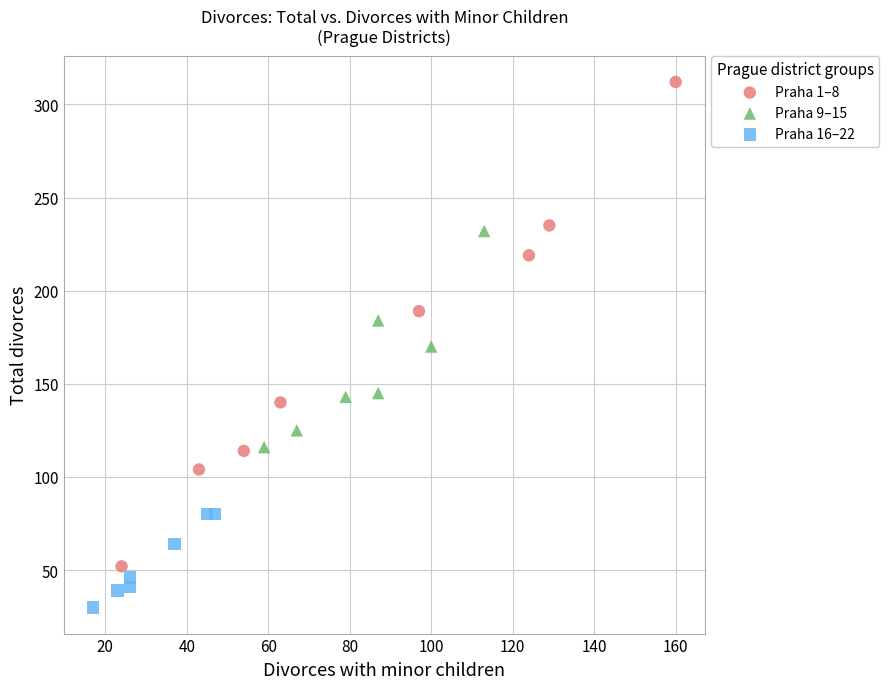

Which series reaches the maximum Y coordinate?

Praha 1–8